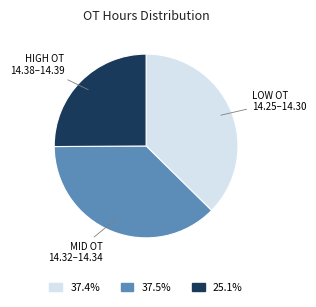

Approximately how many times larger is the value at HIGH OT 14.38–14.39 compared to LOW OT 14.25–14.30?

0.7